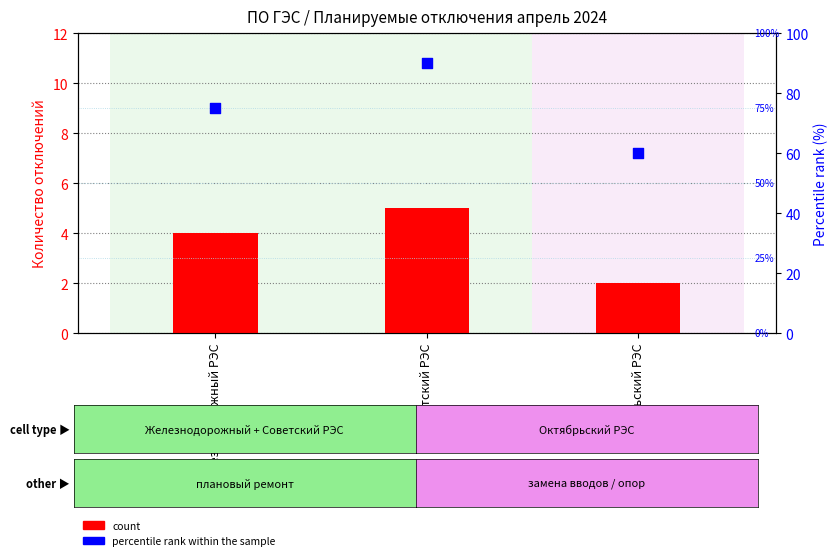

Which series reaches the maximum Y coordinate?

percentile rank within the sample